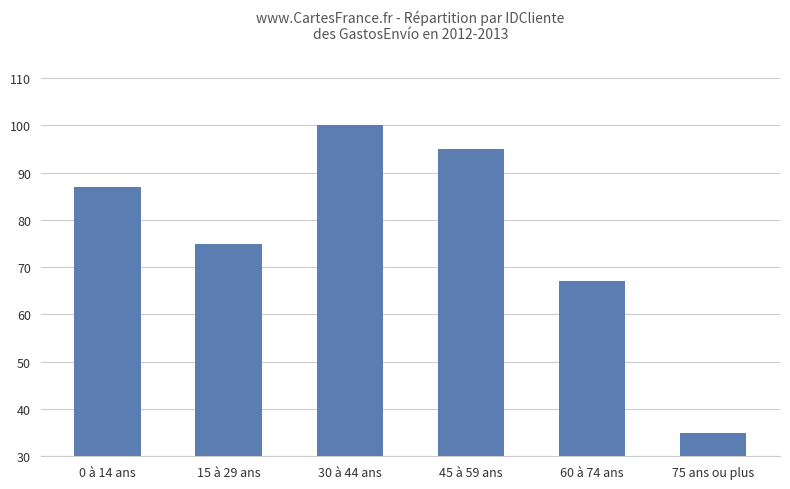

What is the value of the 2nd bar from the left?

75